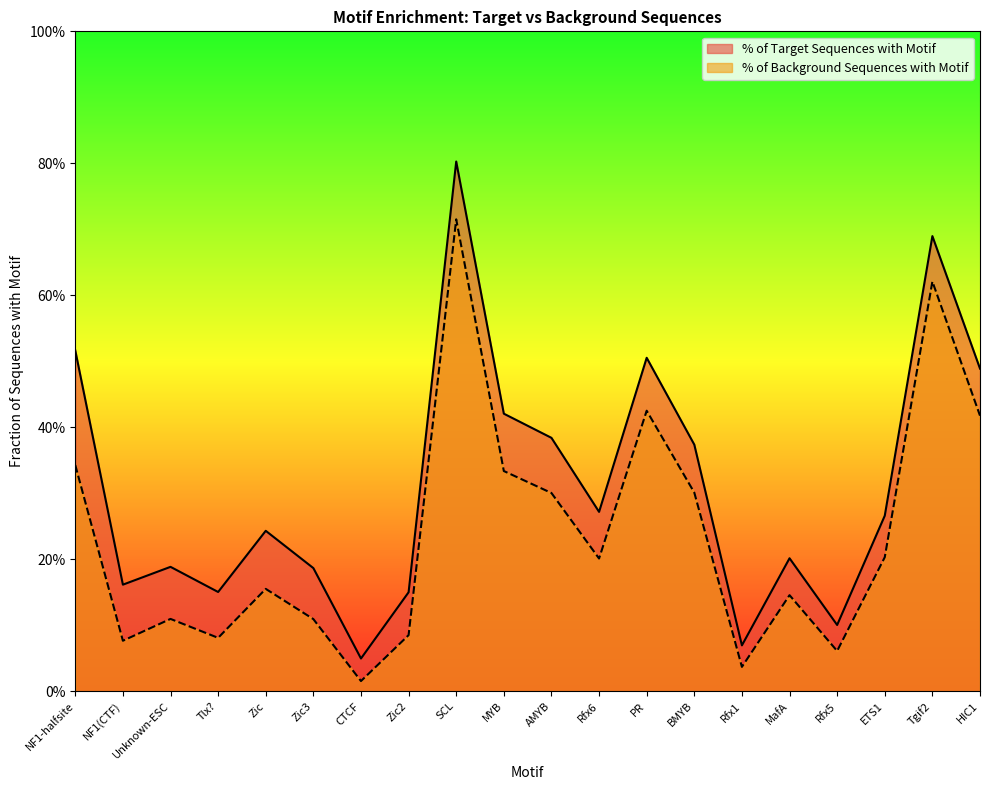

List the series in order of their overall mean, lowest first.

% of Background Sequences with Motif, % of Target Sequences with Motif